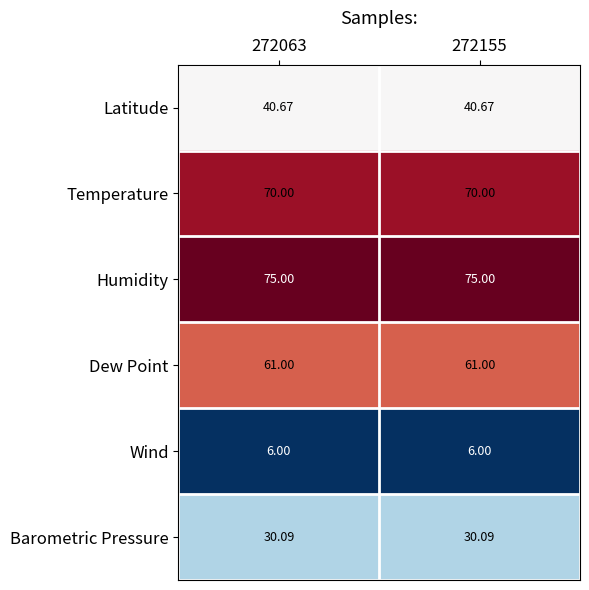

At how many categories does at least one series exceed 50?

2